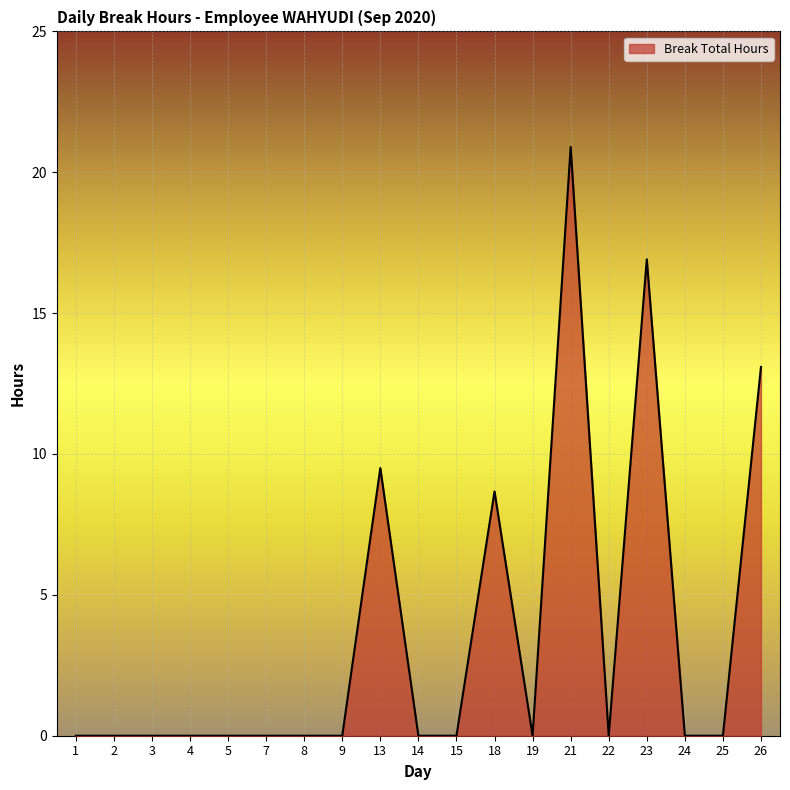

Rank the categories by value from highest to lowest.

21, 23, 26, 13, 18, 1, 2, 3, 4, 5, 7, 8, 9, 14, 15, 19, 22, 24, 25